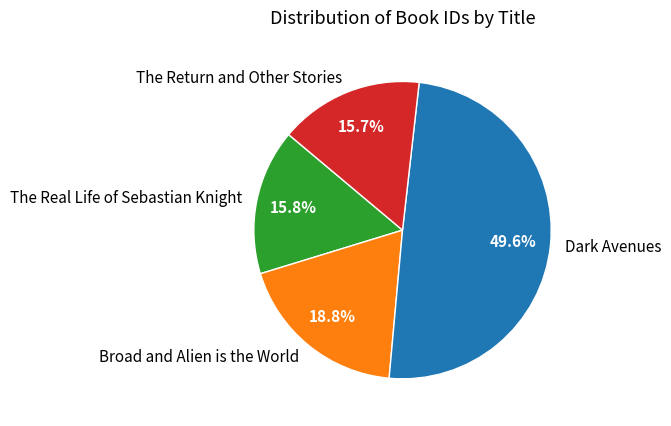

What percentage is NOT represented by Dark Avenues?

50.4%